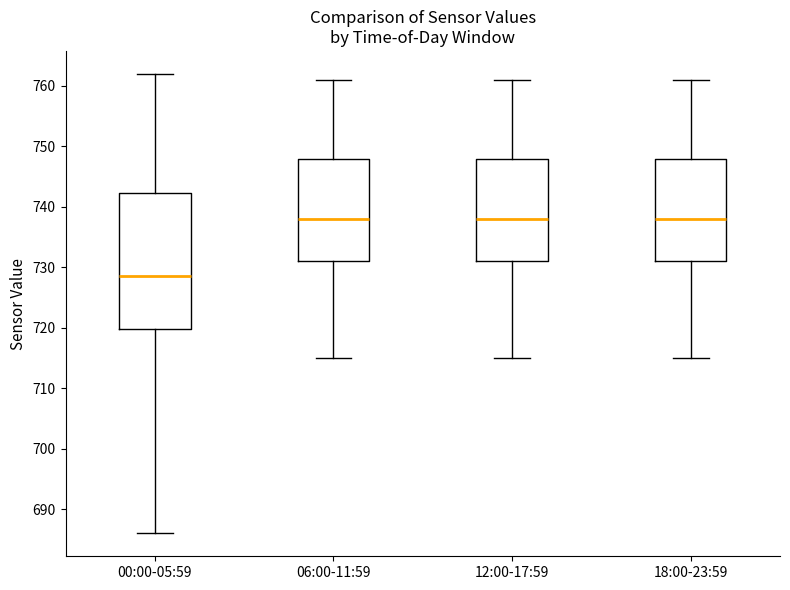

Where is the upper edge of the box for 06:00-11:59 on the y-axis? The values are not printed on the chart, so give them approximately, as read against the axis.

748